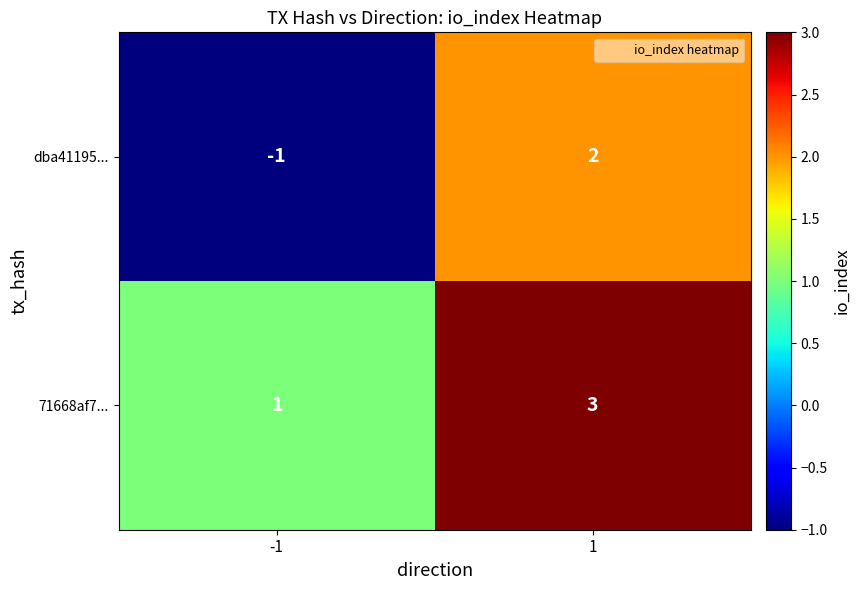

What value does the 71668af7... series have at 1?

3